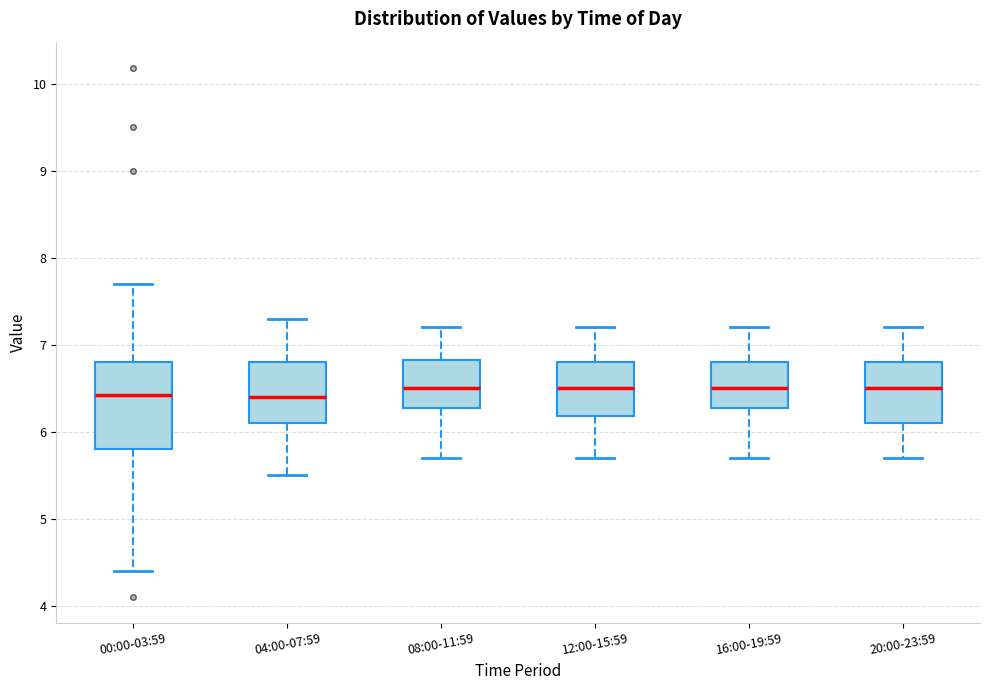

Reading left to right, transcribe this box plot: for each box, give where its median line is, the range the box spans, and where its two whiskers end, as read against the y-axis. The values are not printed on the chart, so give them approximately, as read against the axis.

00:00-03:59: median 6.4, box 5.8 to 6.8, whiskers 4.4 to 7.7
04:00-07:59: median 6.4, box 6.1 to 6.8, whiskers 5.5 to 7.3
08:00-11:59: median 6.5, box 6.3 to 6.8, whiskers 5.7 to 7.2
12:00-15:59: median 6.5, box 6.2 to 6.8, whiskers 5.7 to 7.2
16:00-19:59: median 6.5, box 6.3 to 6.8, whiskers 5.7 to 7.2
20:00-23:59: median 6.5, box 6.1 to 6.8, whiskers 5.7 to 7.2